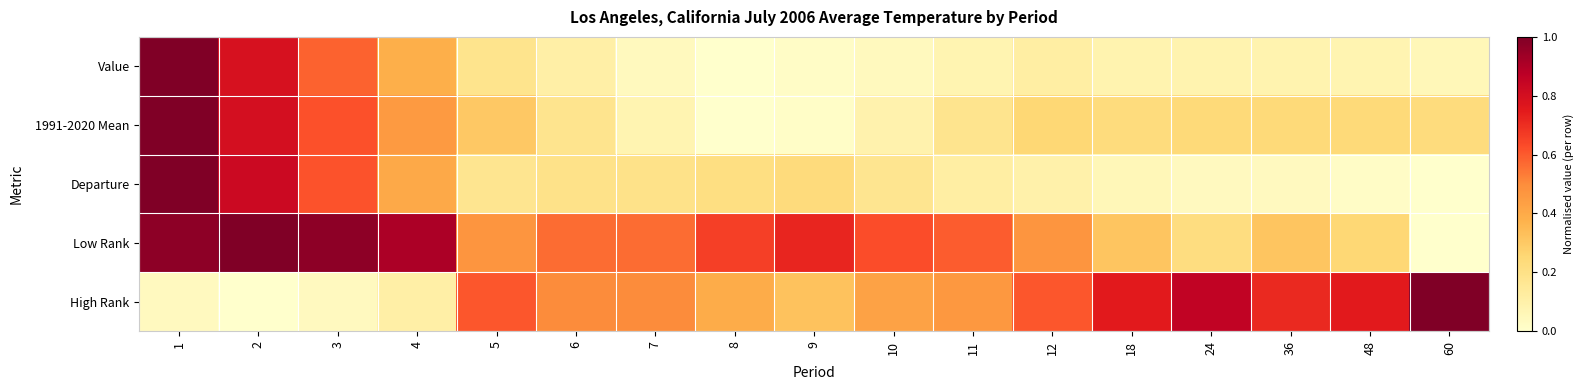

At which category is the sum across all series the highest?

1